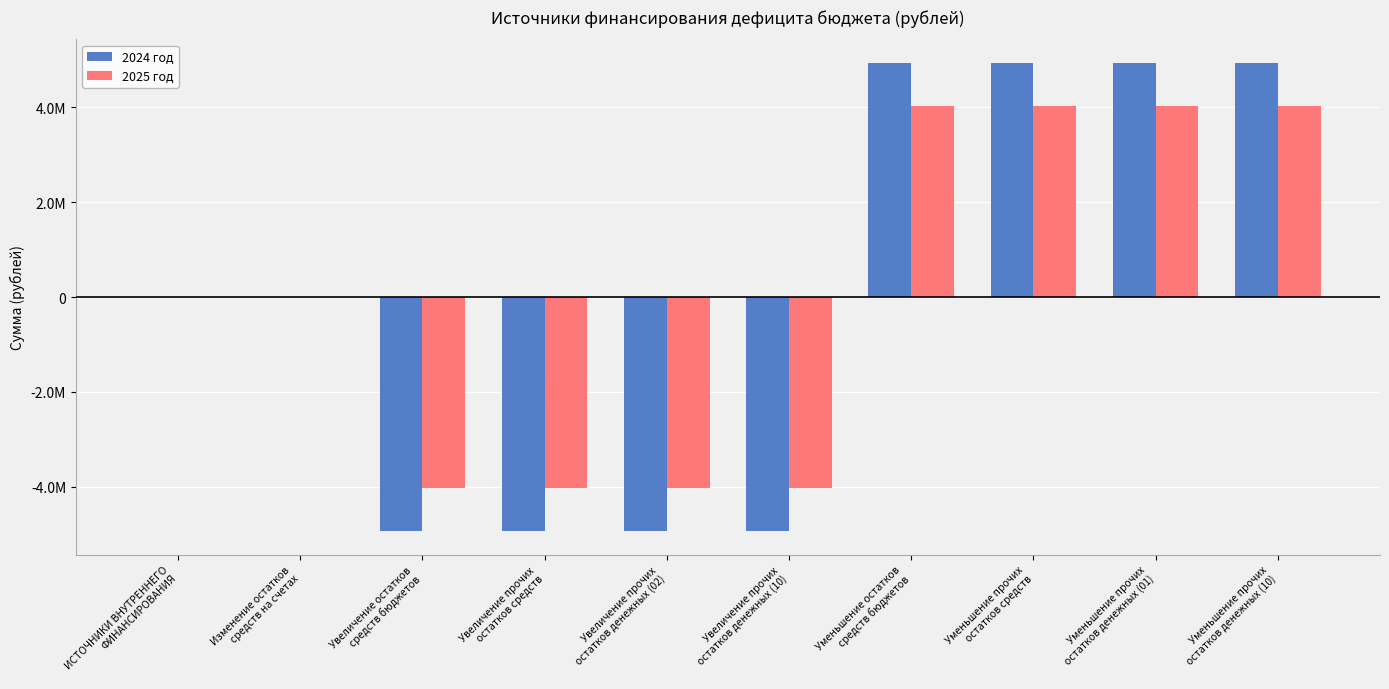

What is the label of the 1st bar from the right?

Уменьшение прочих
остатков денежных (10)